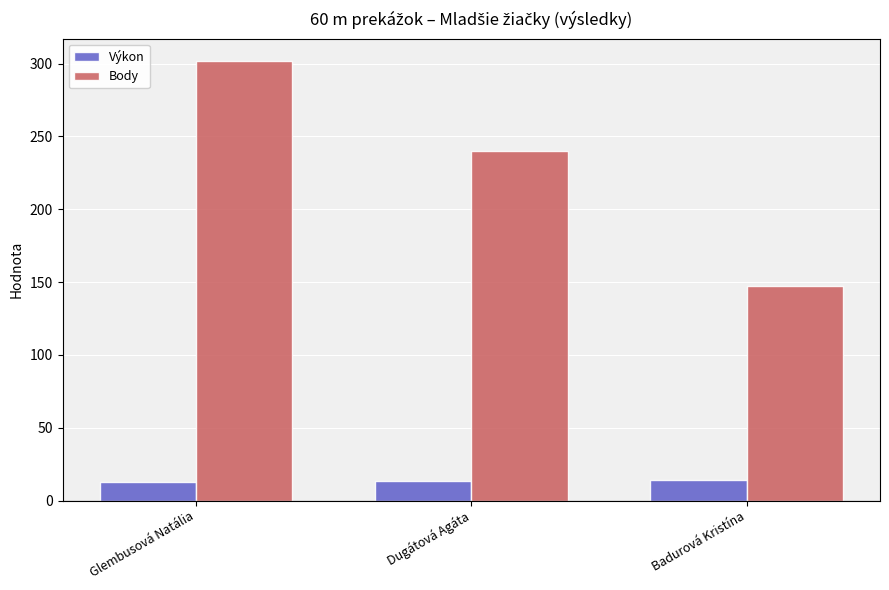

How many values in the Výkon series are below 13?

1